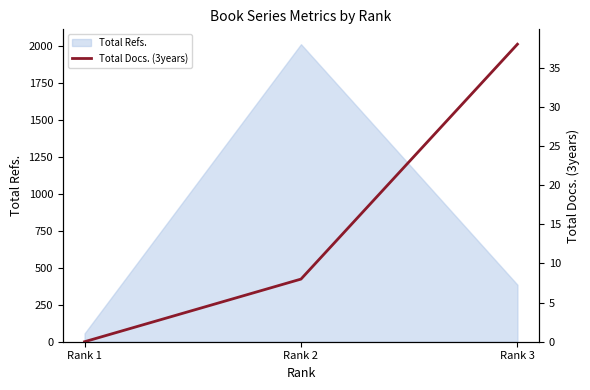

Reading left to right, transcribe all the data shown in this chart.

Rank 1=0	Rank 2=8	Rank 3=38